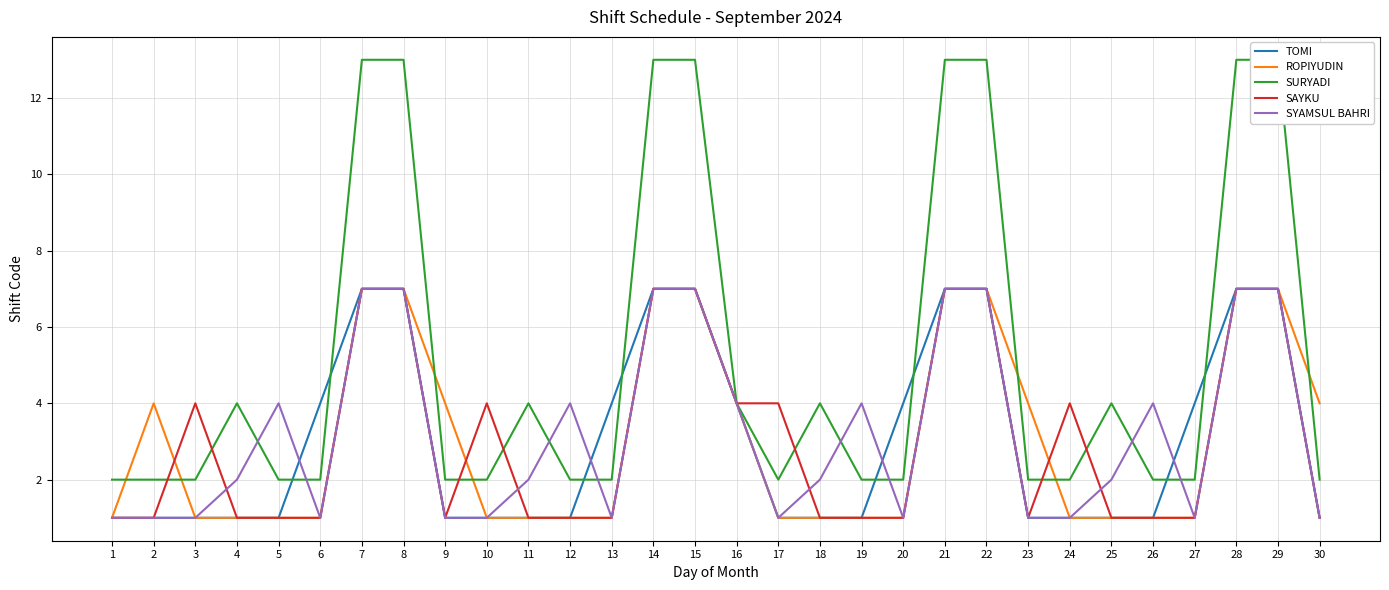

At which label does SYAMSUL BAHRI reach its peak?

7